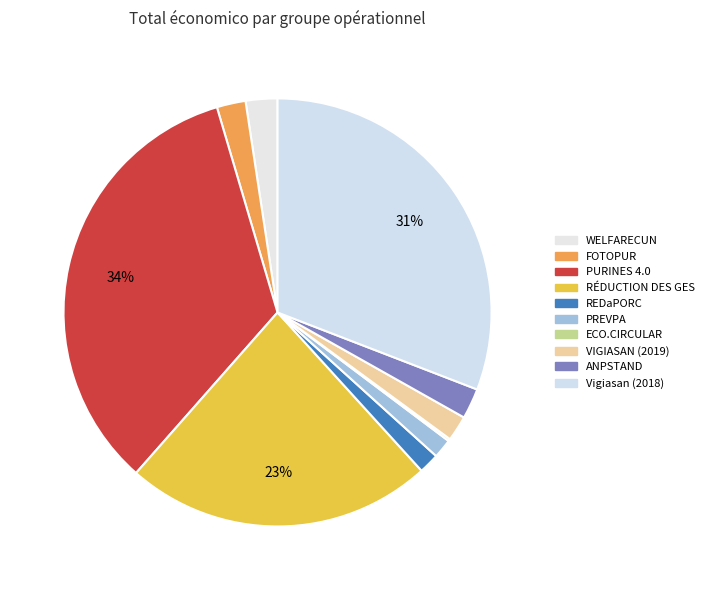

Does ANPSTAND represent more than half of the total?

No